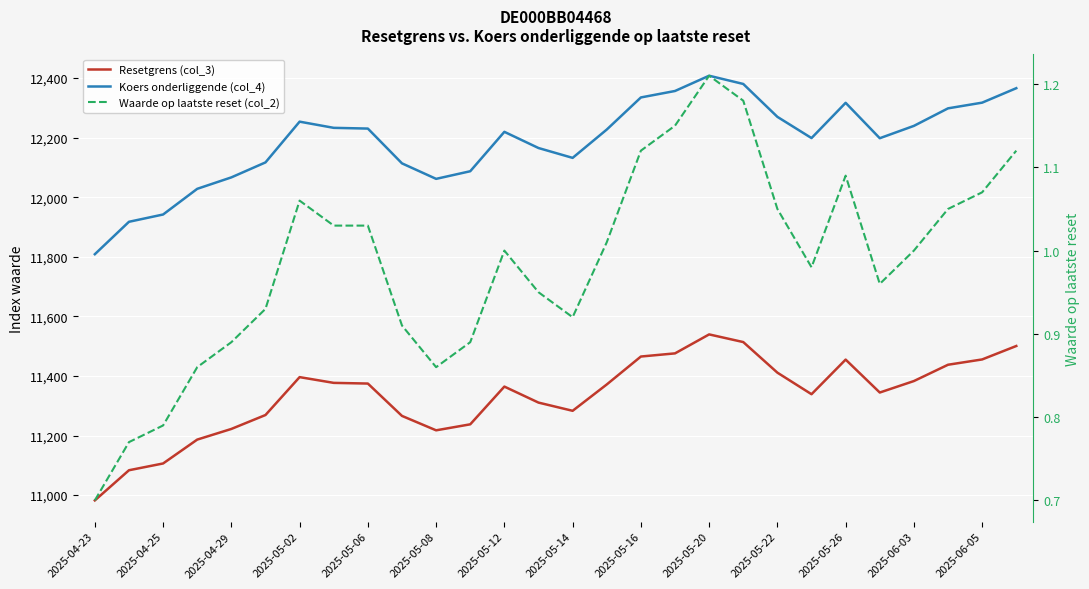

What is the total value across all series at 27?

23867.8